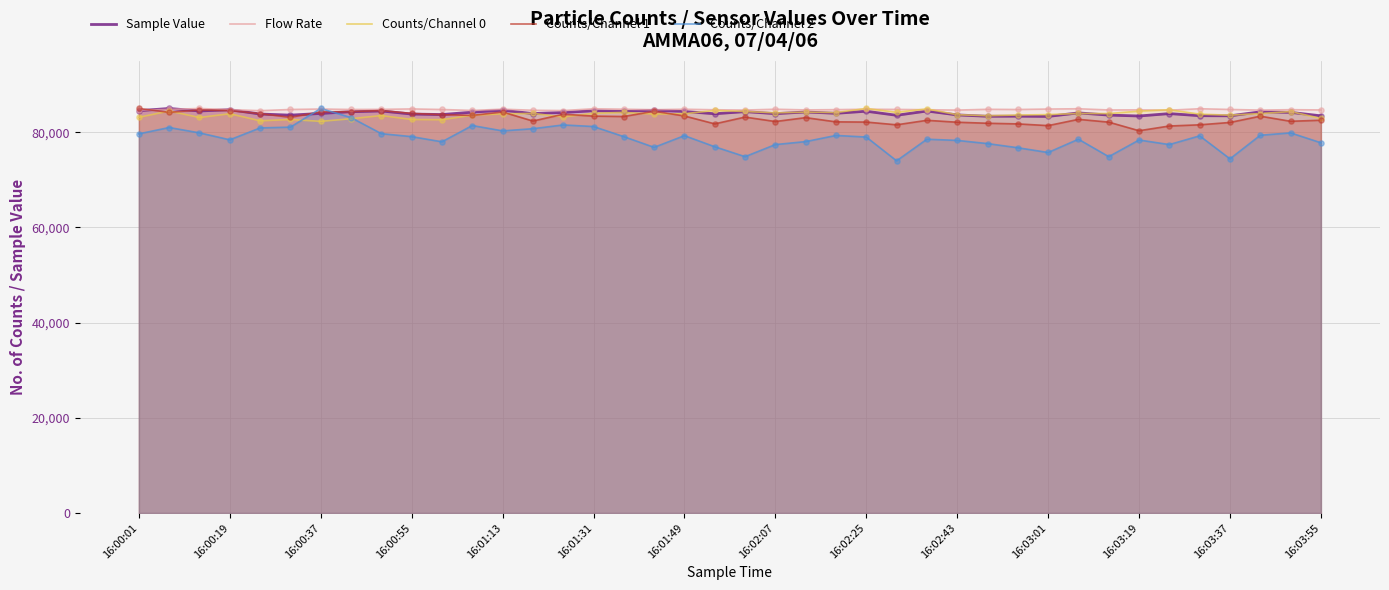

Which series has the largest total across all categories?

Flow Rate